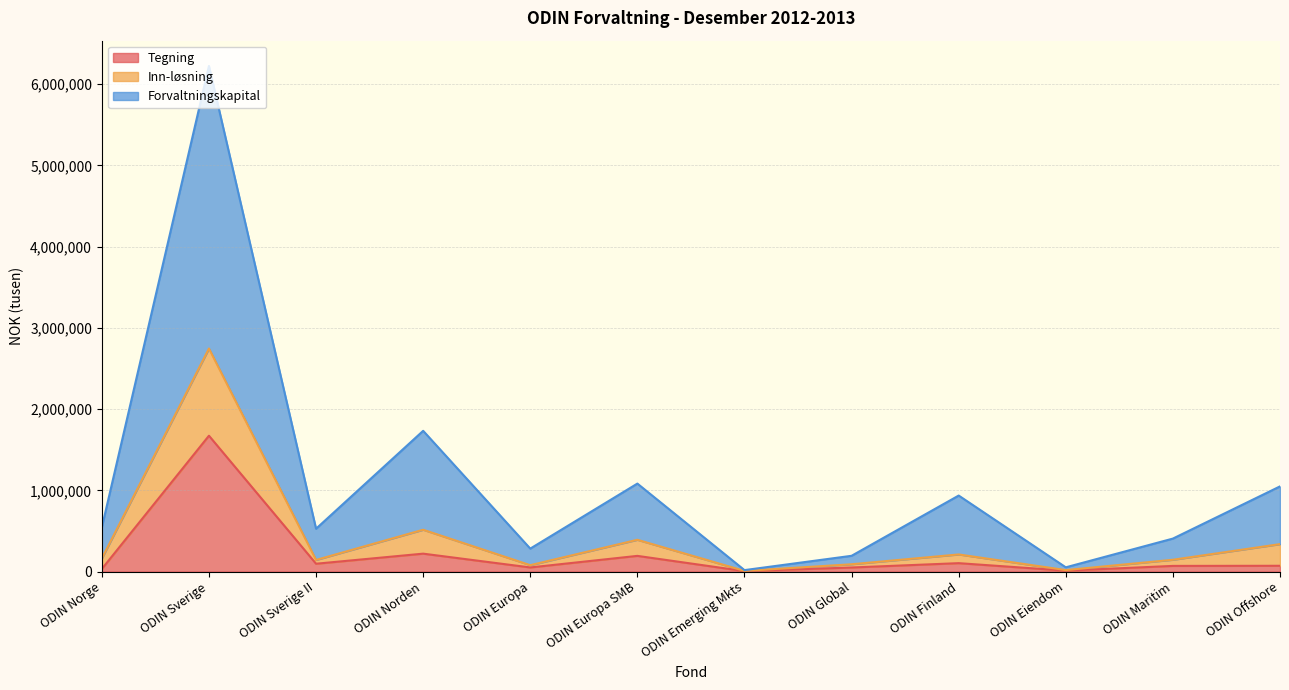

What is the maximum value for Tegning?

1672215